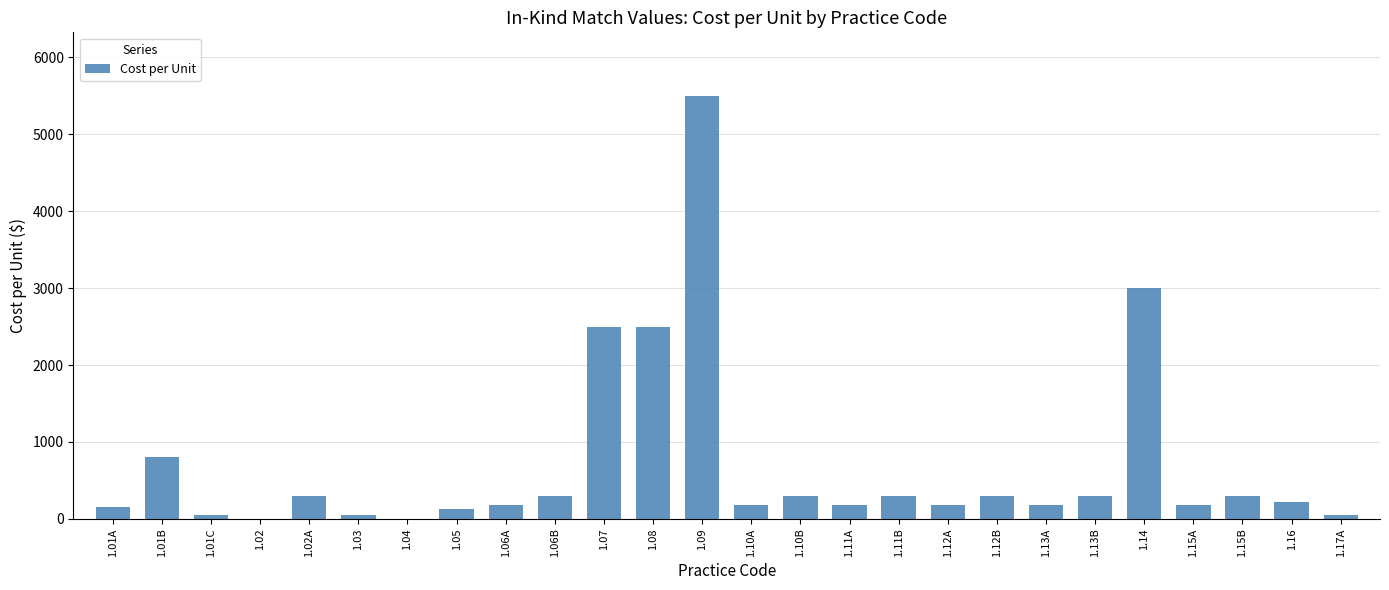

What is the average value?

696